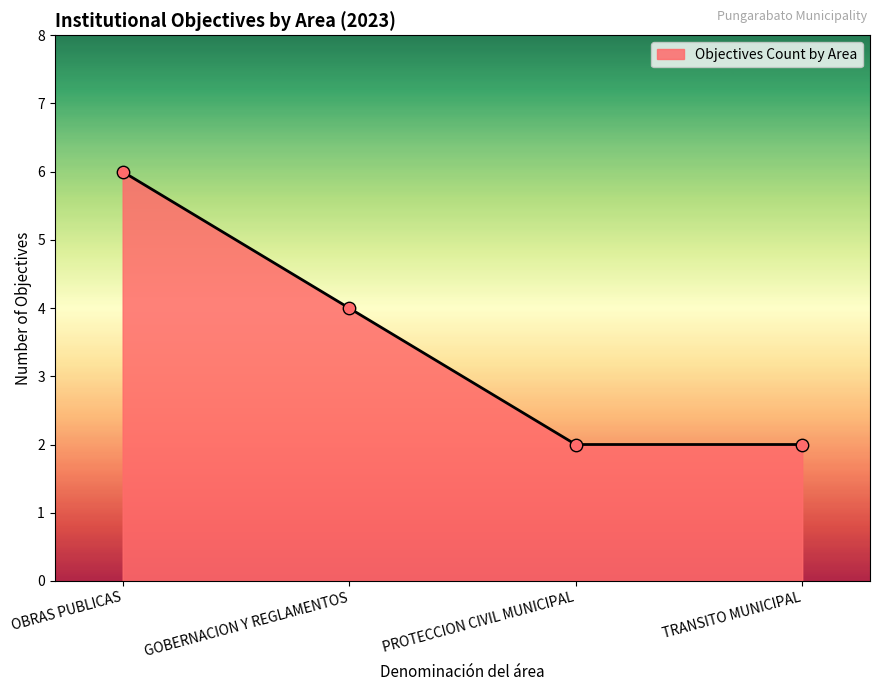

Approximately how many times larger is the value at TRANSITO MUNICIPAL compared to PROTECCION CIVIL MUNICIPAL?

1.0